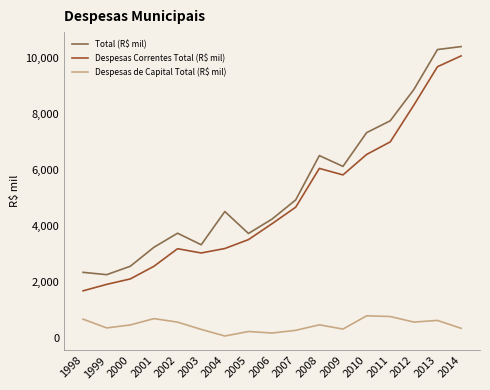

Does the chart display data point markers on the line(s)?

No